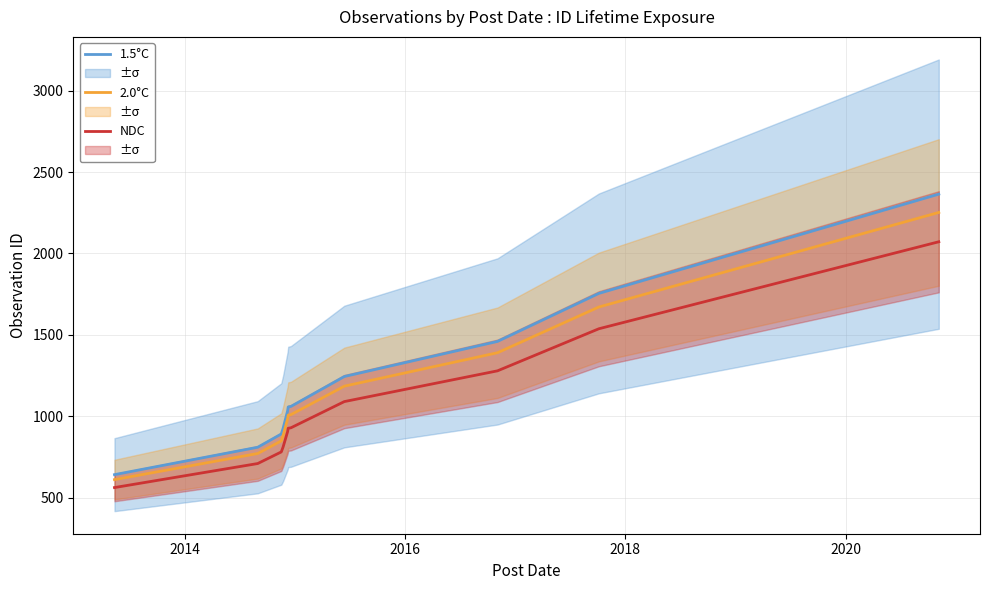

What is the maximum value for 1.5°C?

2364.3